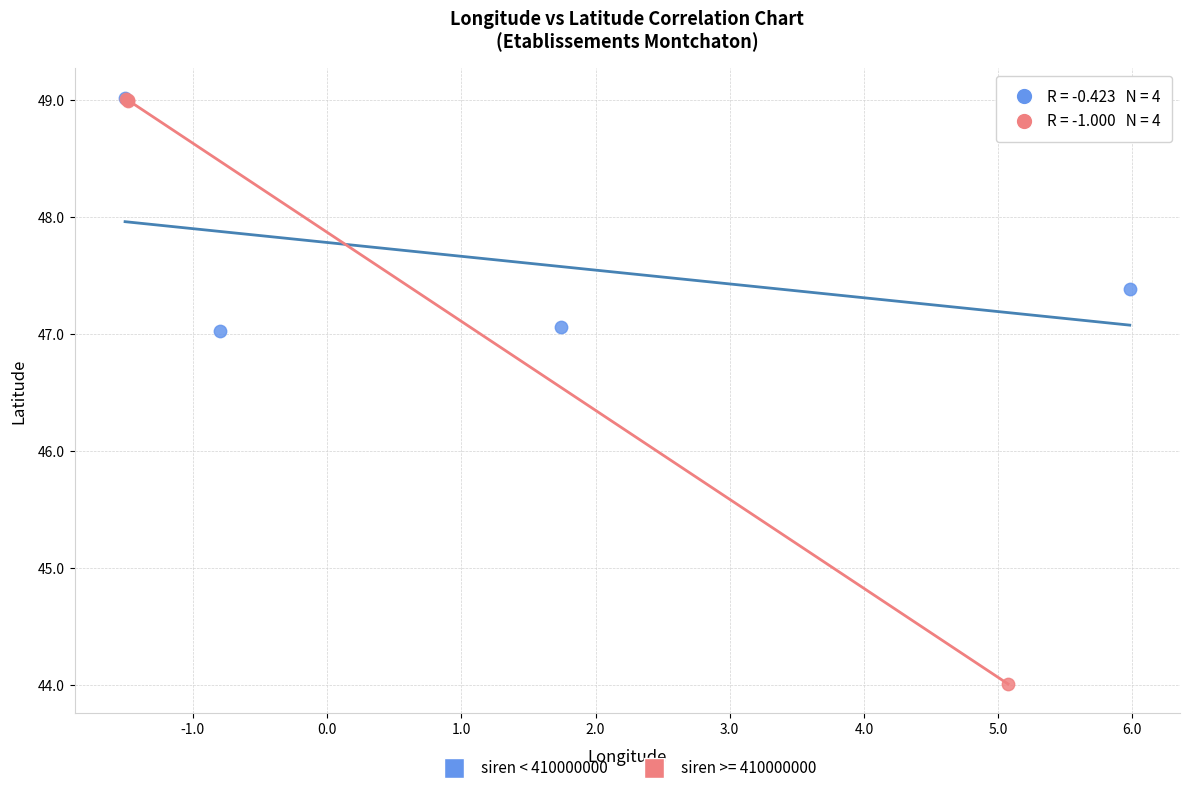

Which series reaches the minimum Y coordinate?

siren >= 410000000